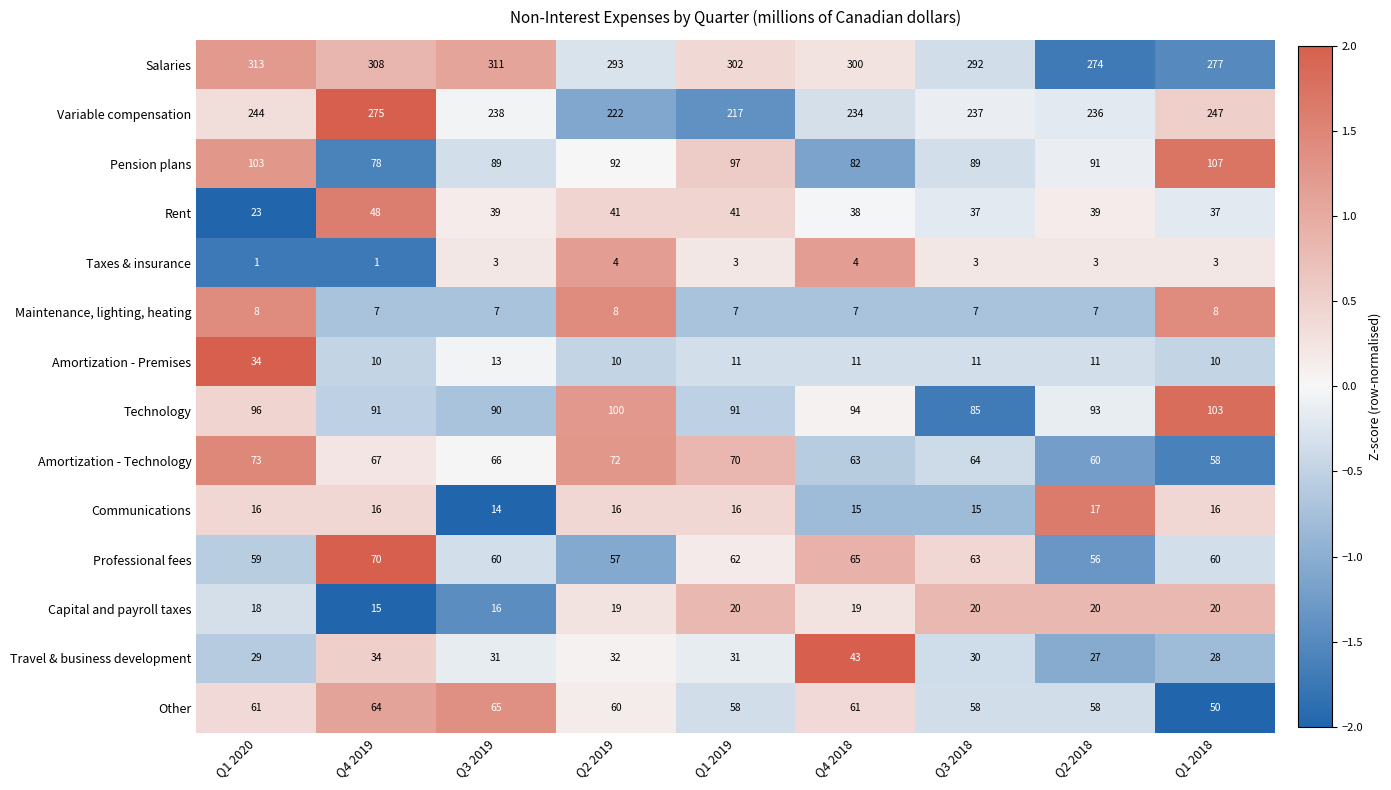

Is it true that Capital and payroll taxes equals 26 at Q2 2018?

False